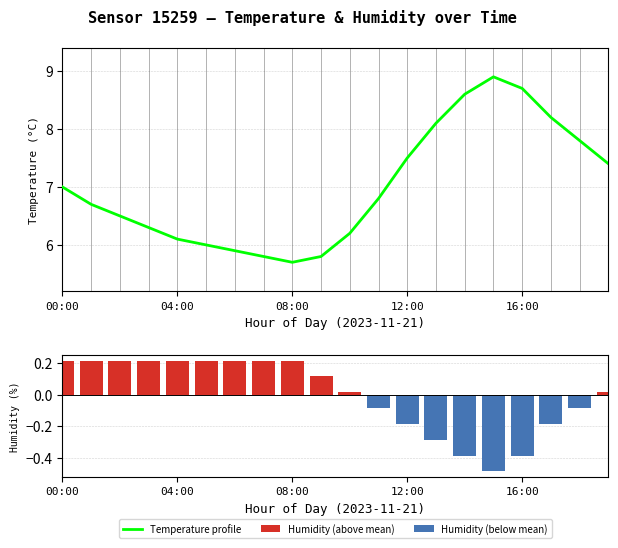

How many distinct data groups are displayed?

2